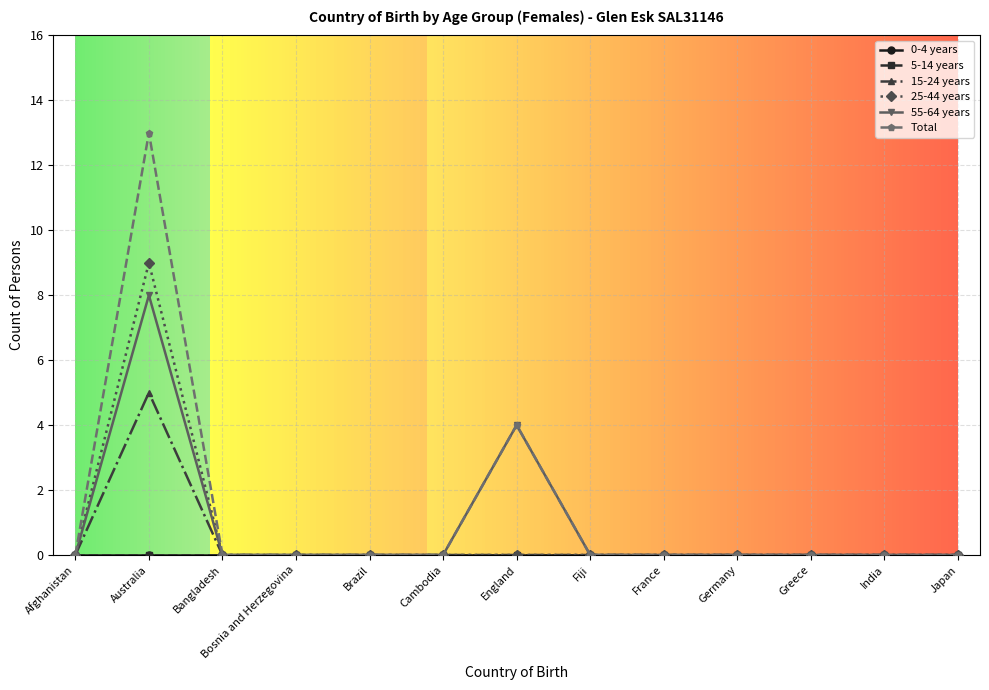

Does the chart have visible grid lines?

Yes